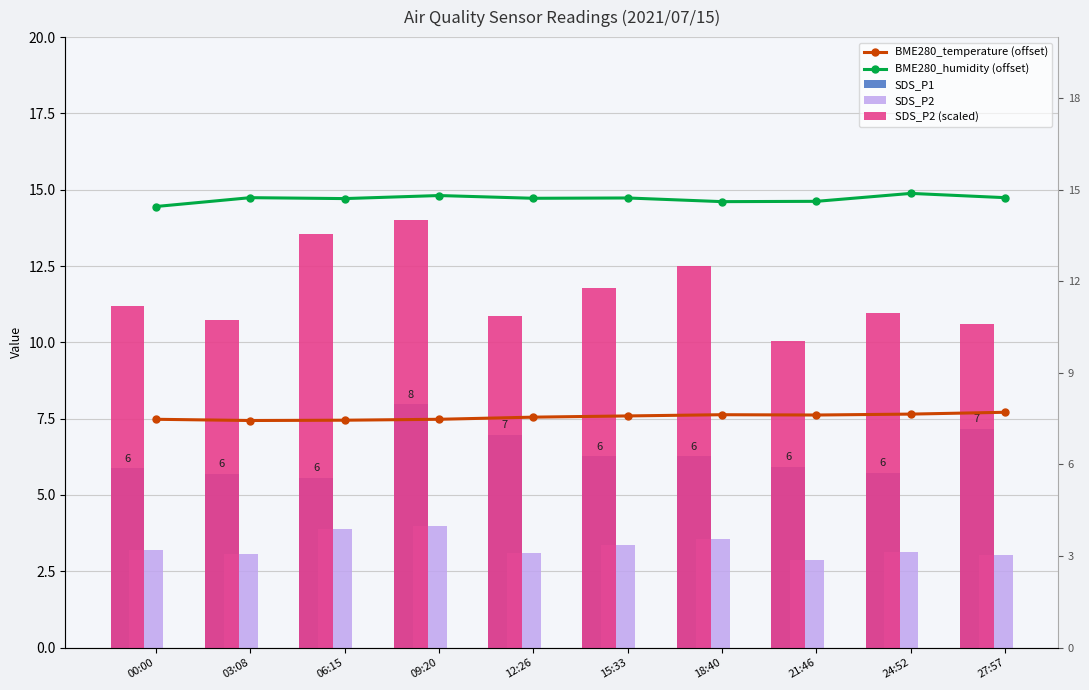

What is the value of the SDS_P1 bar at the 2nd from the left?

5.7